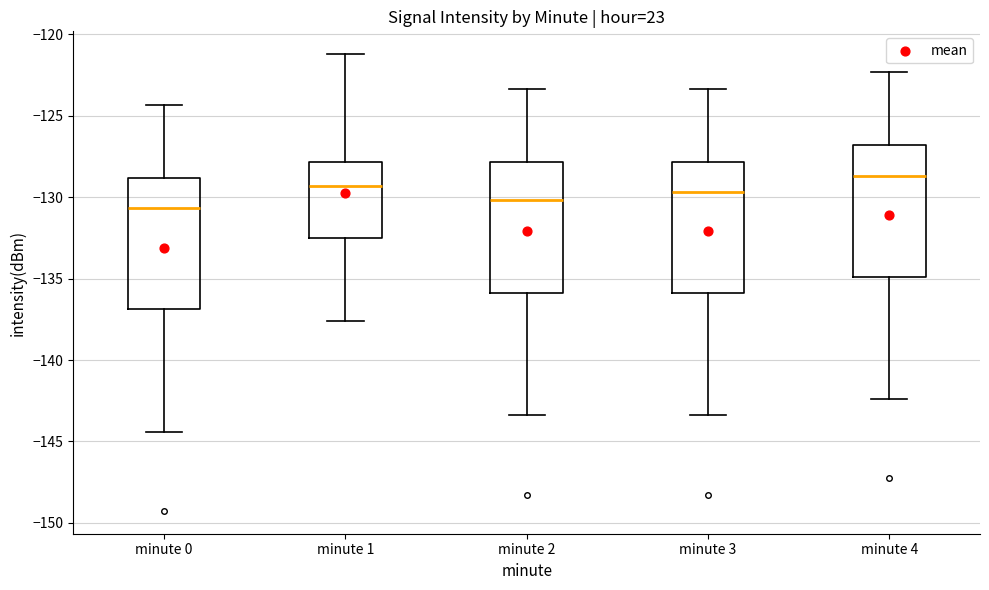

Where is the lower edge of the box for minute 4 on the y-axis? The values are not printed on the chart, so give them approximately, as read against the axis.

-135.0